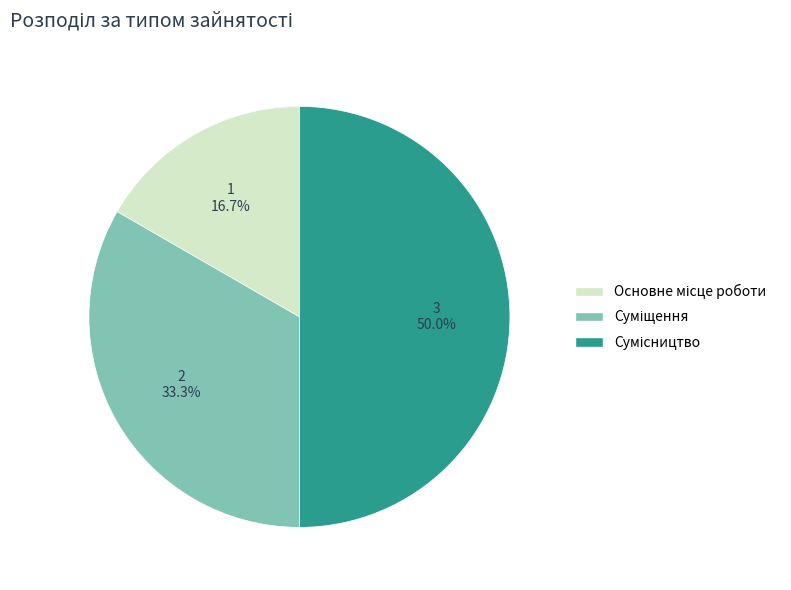

Is Суміщення the majority of the pie?

No